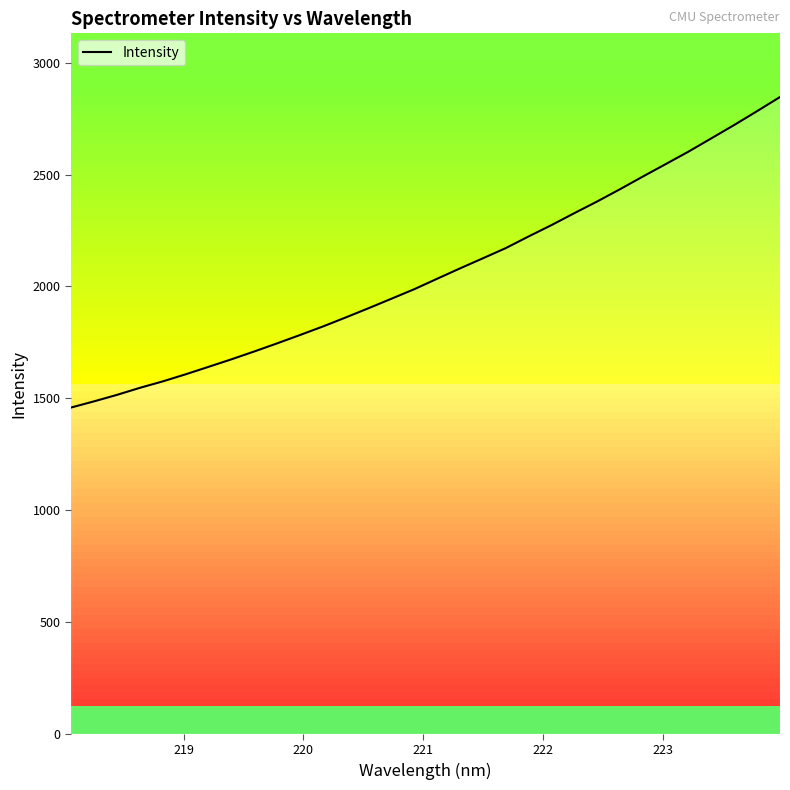

How many series are shown in this chart?

1